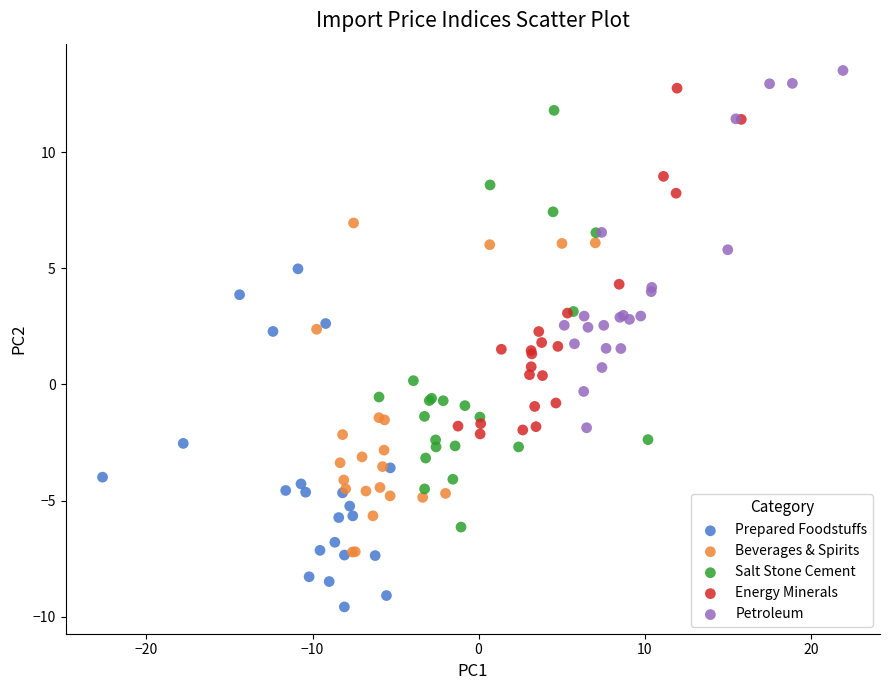

Which series has the largest Y range (max minus min)?

Salt Stone Cement